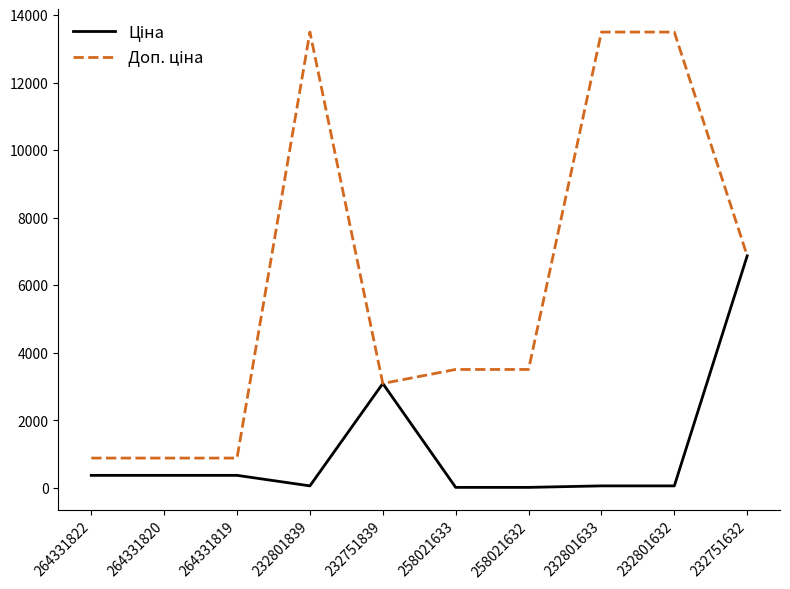

At how many categories does at least one series exceed 879?

10